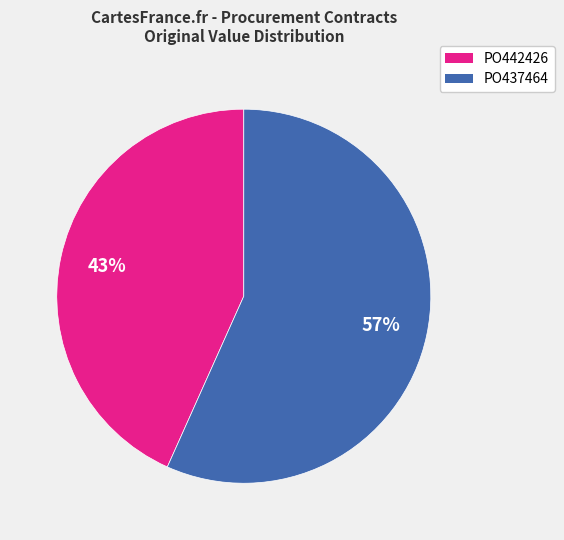

How many slices are in this pie chart?

2